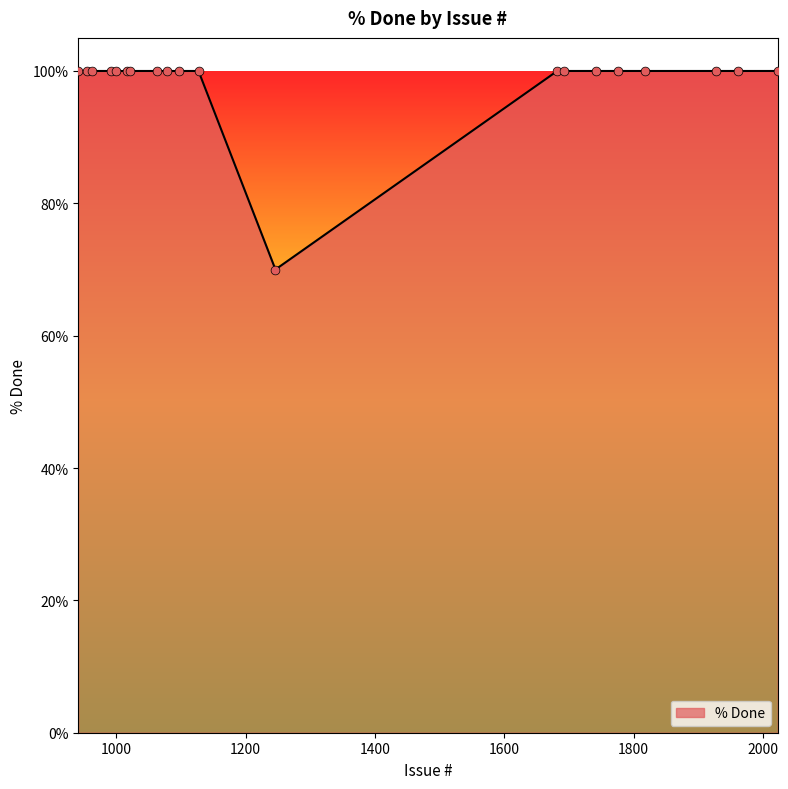

What is the greatest value displayed?

100